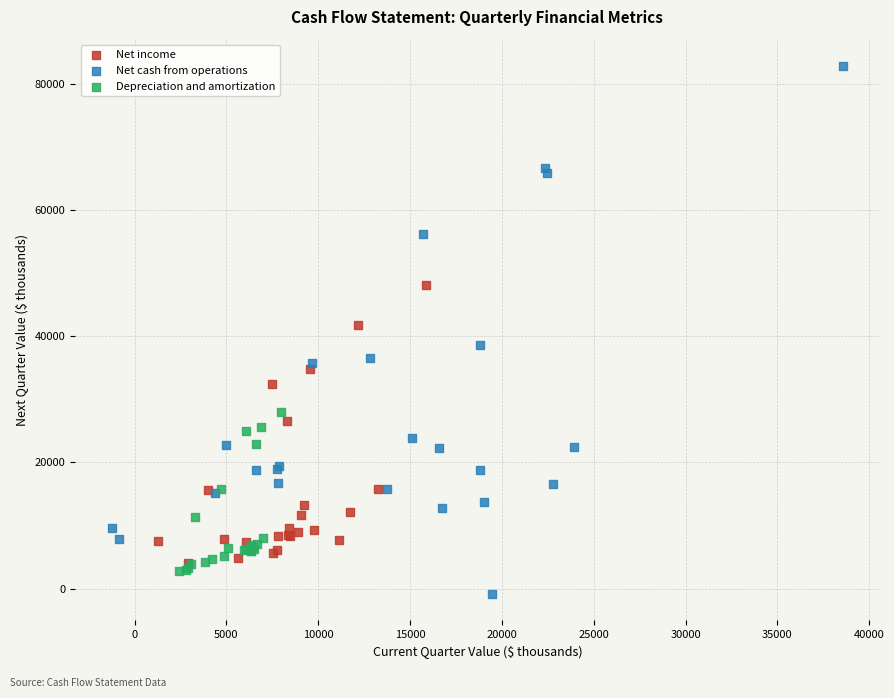

Which series reaches the minimum Y coordinate?

Net cash from operations